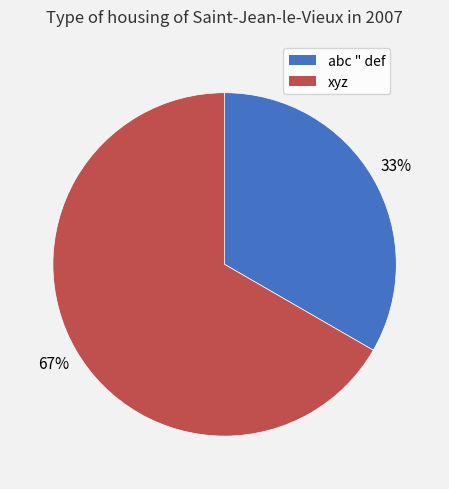

The abc " def slice represents 33% of the pie. True or false?

True